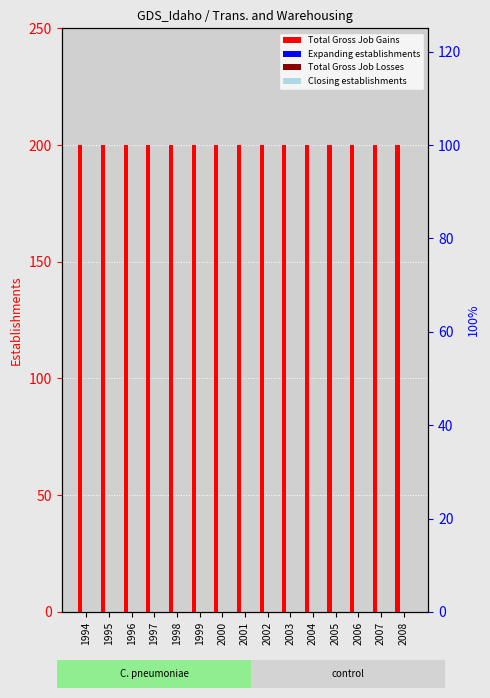

Reading right to left, what are all the values shown in this chart?

Total Gross Job Gains: 2008=200	2007=200	2006=200	2005=200	2004=200	2003=200	2002=200	2001=200	2000=200	1999=200	1998=200	1997=200	1996=200	1995=200	1994=200
Expanding establishments: 2008=0	2007=0	2006=0	2005=0	2004=0	2003=0	2002=0	2001=0	2000=0	1999=0	1998=0	1997=0	1996=0	1995=0	1994=0
Total Gross Job Losses: 2008=0	2007=0	2006=0	2005=0	2004=0	2003=0	2002=0	2001=0	2000=0	1999=0	1998=0	1997=0	1996=0	1995=0	1994=0
Closing establishments: 2008=0	2007=0	2006=0	2005=0	2004=0	2003=0	2002=0	2001=0	2000=0	1999=0	1998=0	1997=0	1996=0	1995=0	1994=0